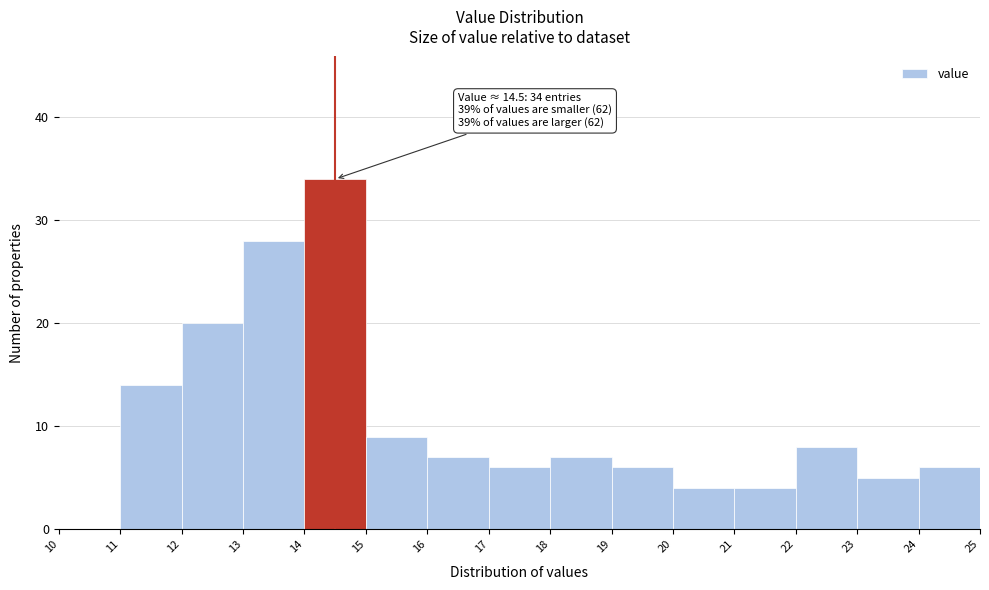

Over which range of the x-axis is the bar tallest?

14 to 15